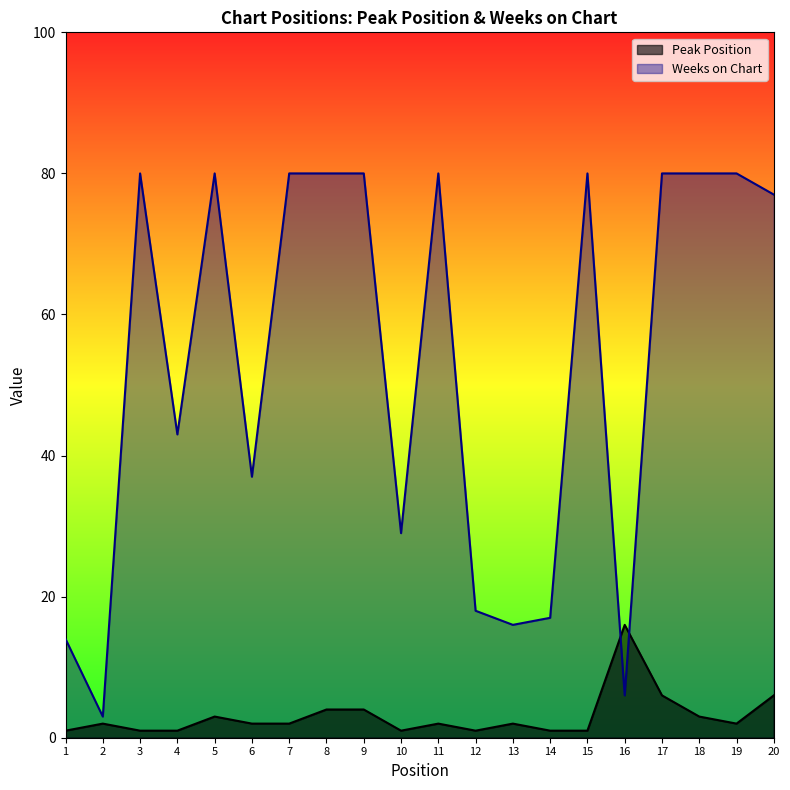

How many times do Weeks on Chart and Peak Position cross each other?

2